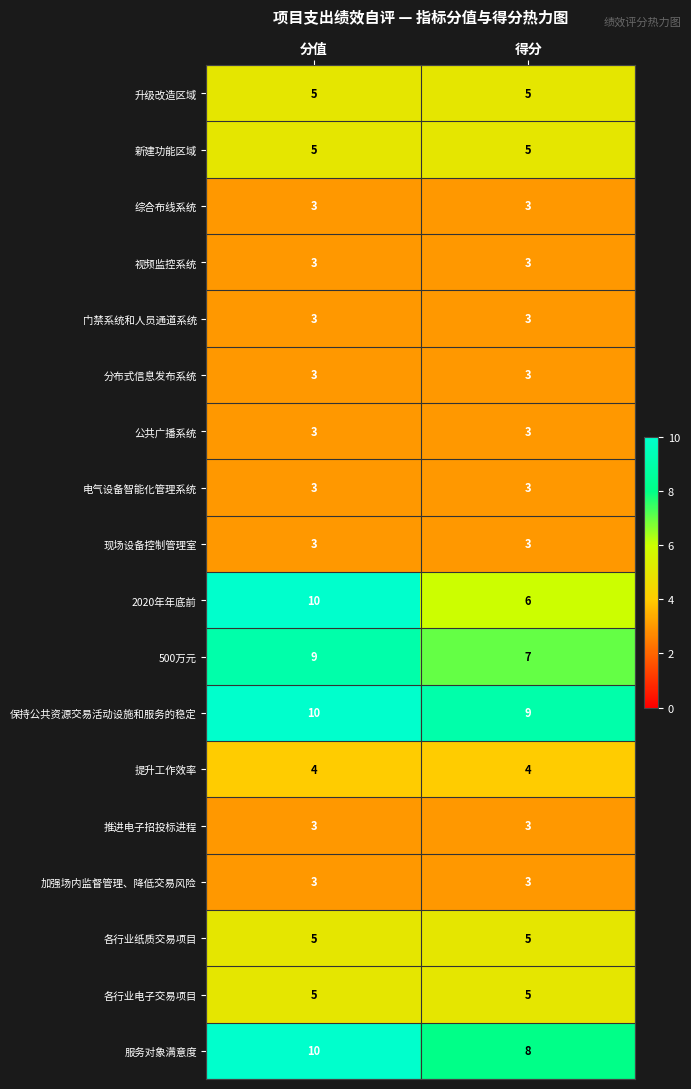

What is the highest value of the 公共广播系统 series?

3